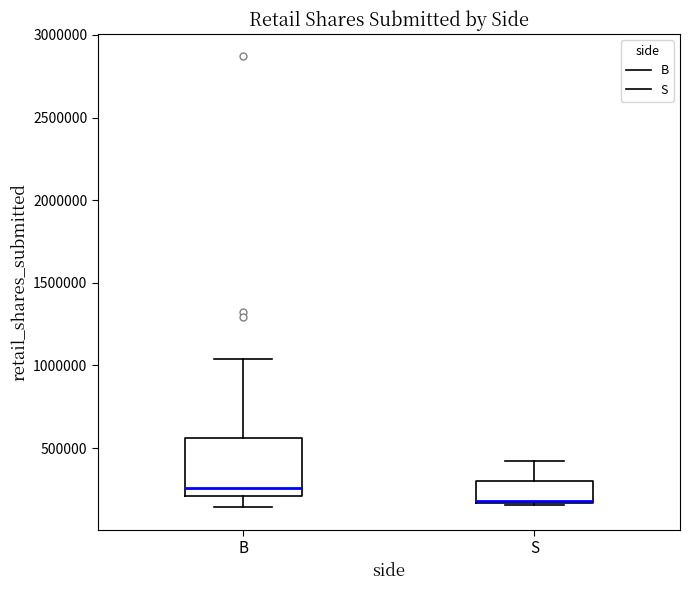

Where is the lower edge of the box for B on the y-axis? The values are not printed on the chart, so give them approximately, as read against the axis.

200000